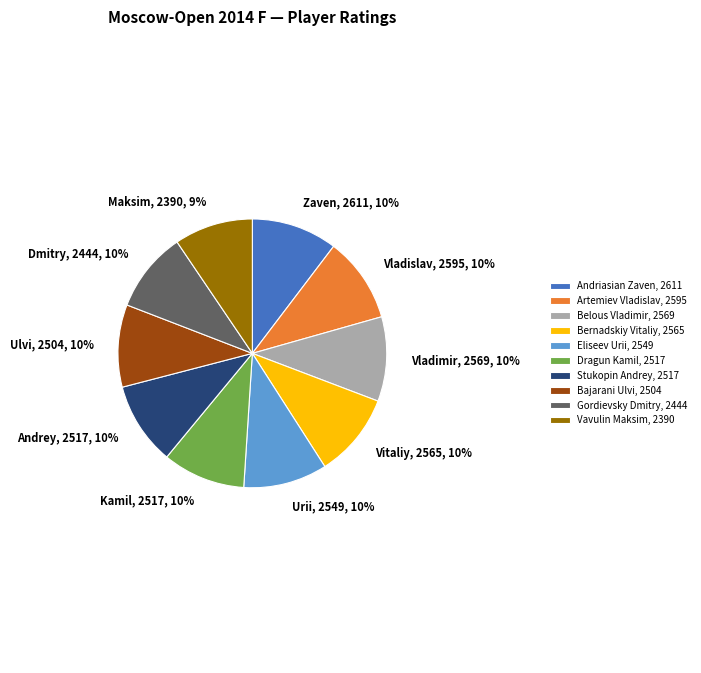

The Bernadskiy Vitaliy slice represents 1% of the pie. True or false?

False